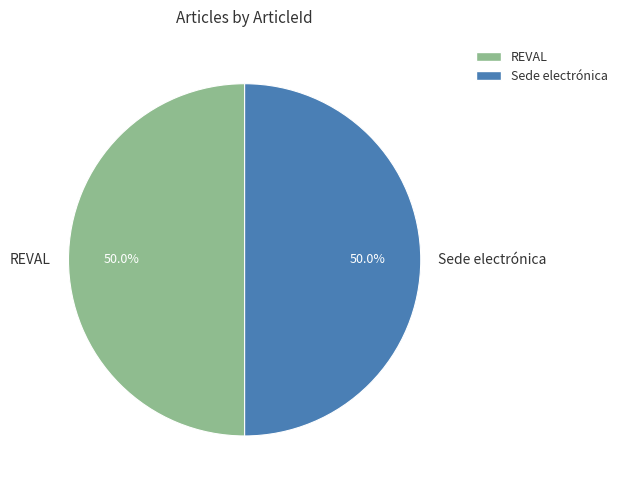

True or false: REVAL accounts for 61% of the total.

False